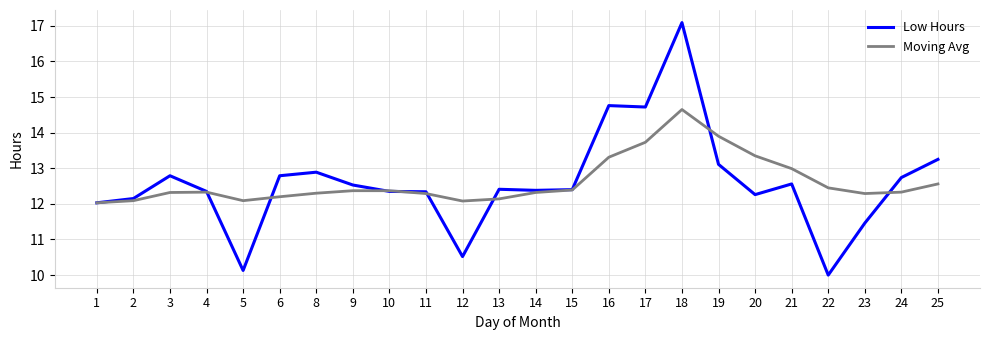

What is the difference between the maximum and minimum values in the Moving Avg series?

2.6